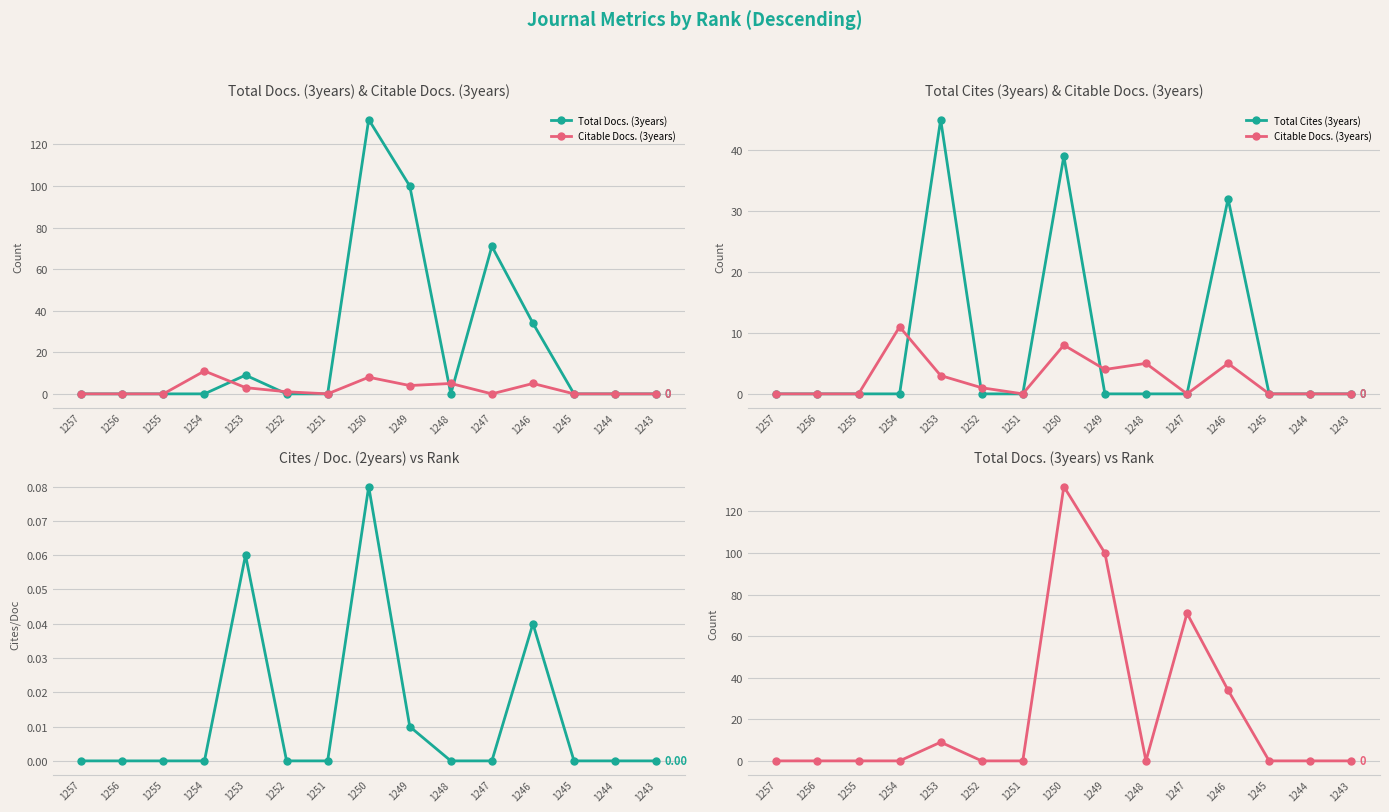

What is the average value of the Citable Docs. (3years) series?

2.5